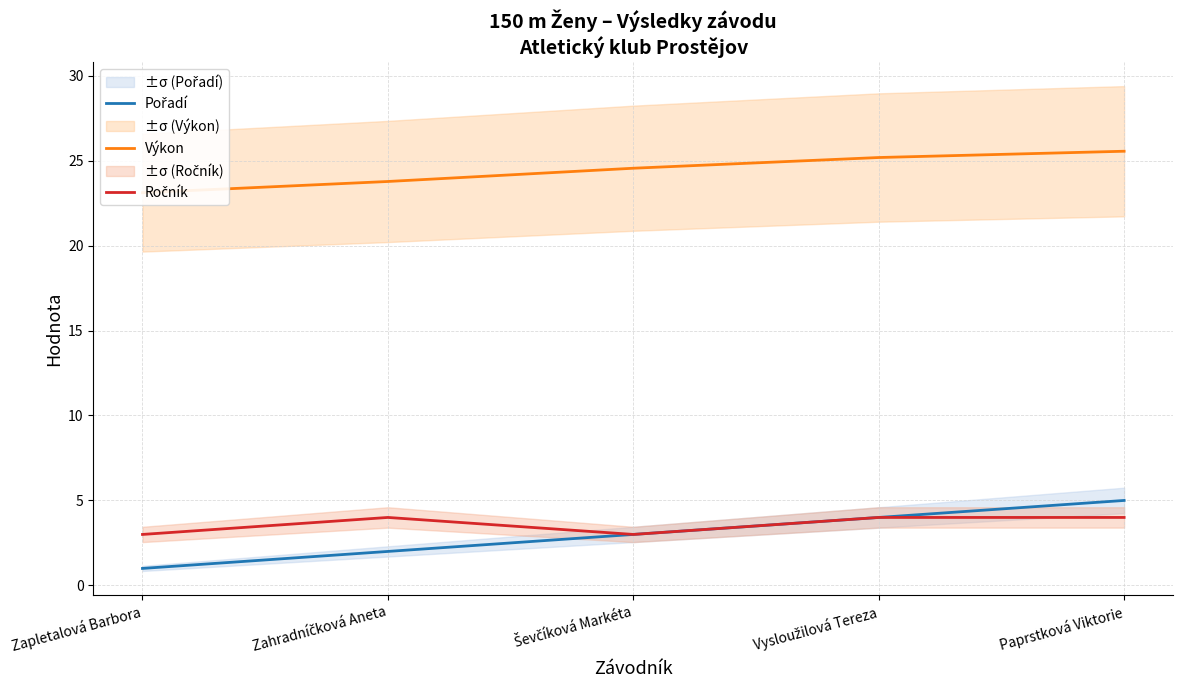

Reading left to right, transcribe all the data shown in this chart.

Pořadí: 1.0	2.0	3.0	4.0	5.0
Výkon: 23.1	23.8	24.6	25.2	25.6
Ročník: 3.0	4.0	3.0	4.0	4.0